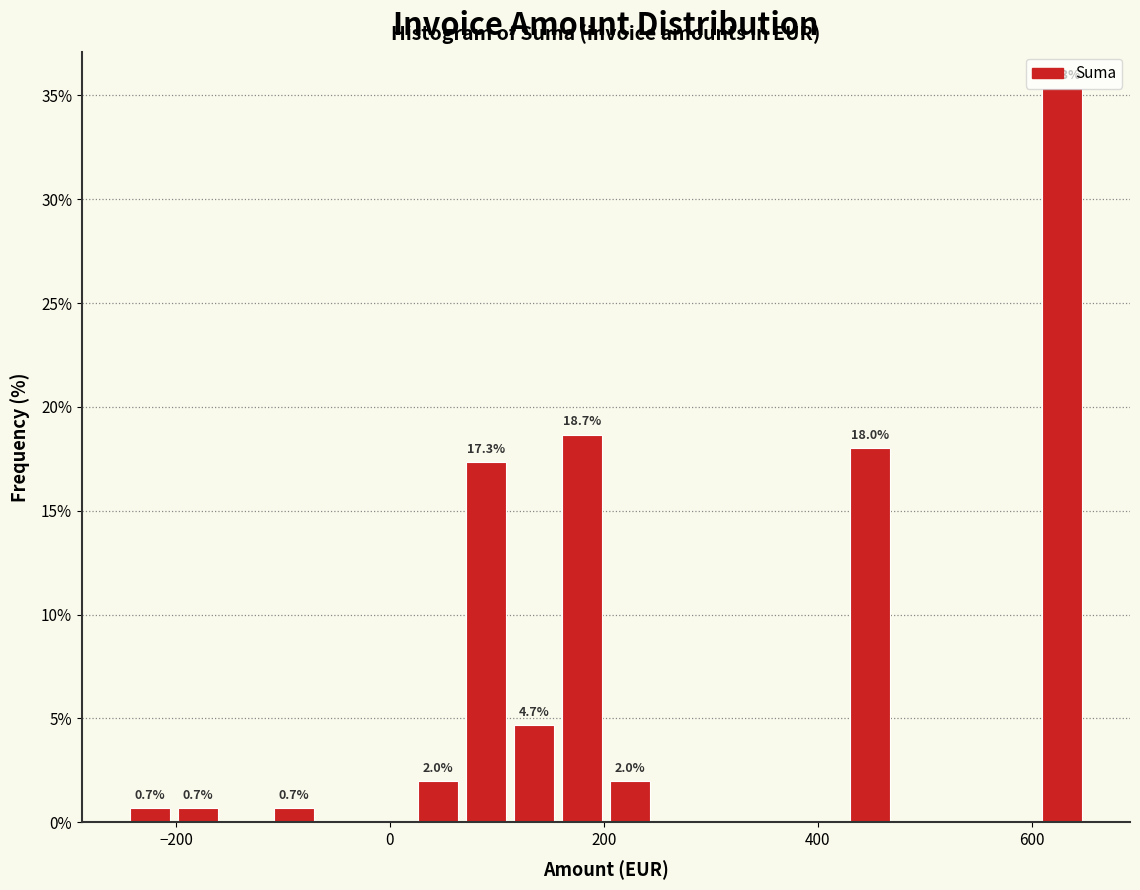

Around what value on the x-axis is the tallest bar? Give the approximate position of its centre, as read against the axis.

620